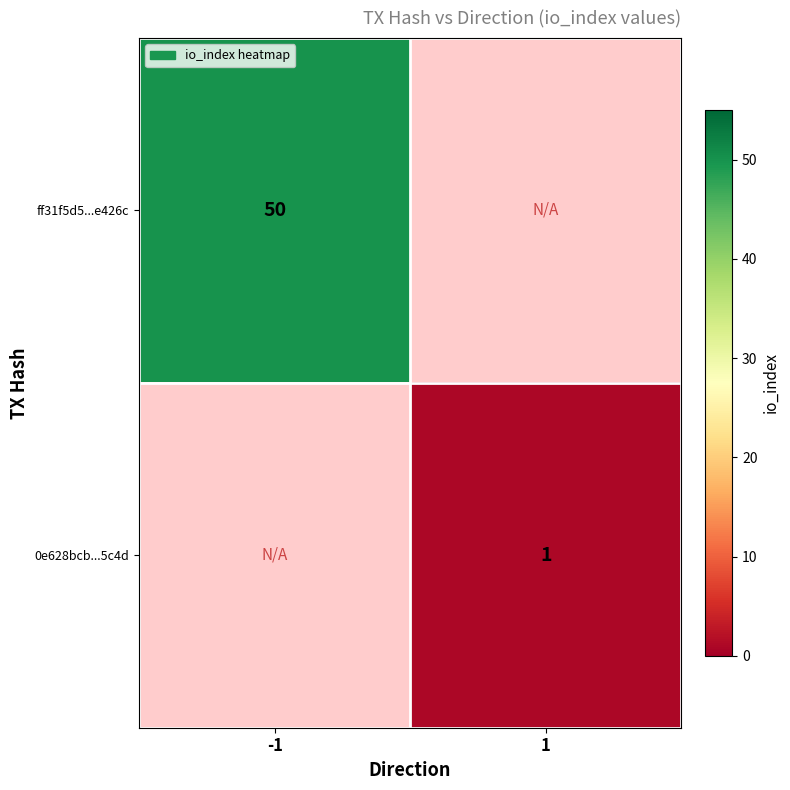

True or false: ff31f5d5...e426c has a value of 50 at -1.

True